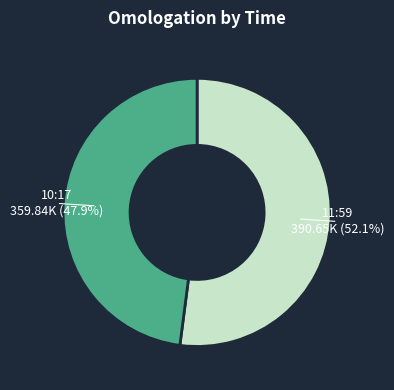

Which category has the biggest portion of the pie?

11:59